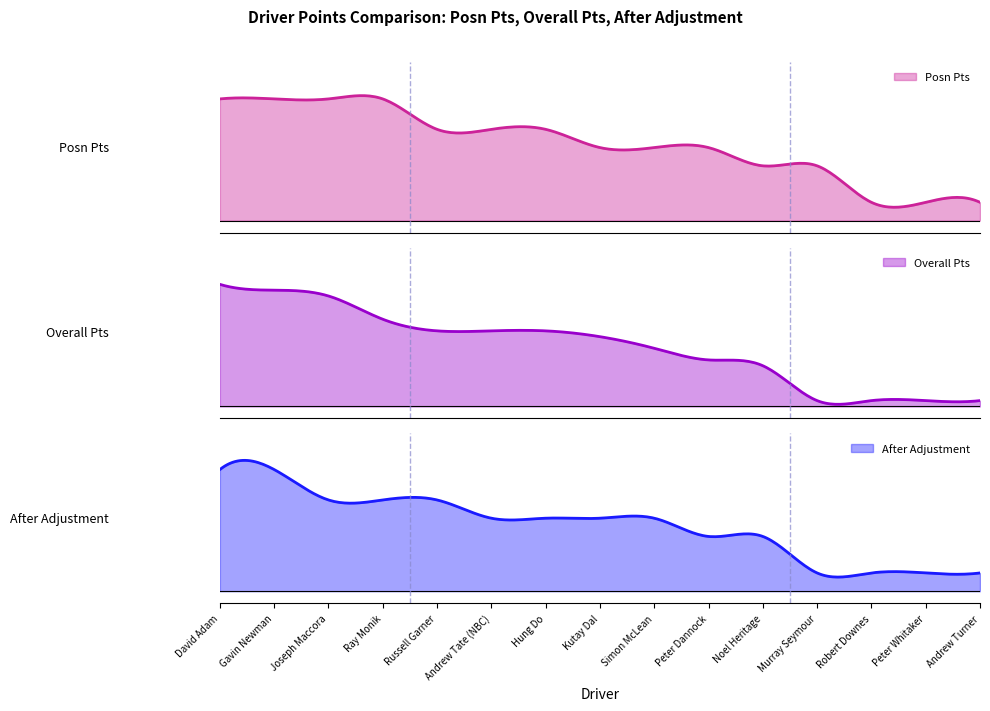

Between which two adjacent categories do Overall Pts and After Adjustment first intersect?

Russell Garner and Andrew Tate (NBC)